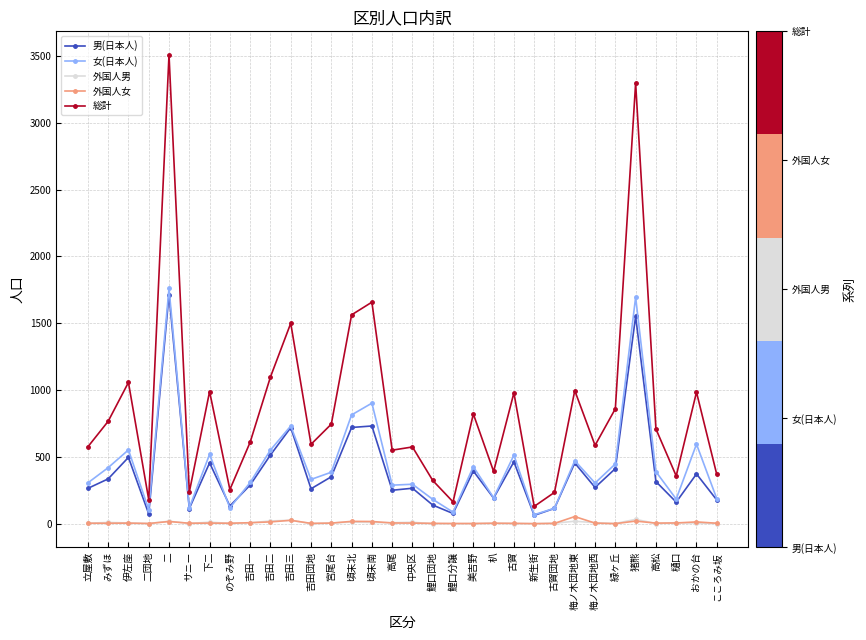

Is the value of 外国人男 at 美吉野 greater than the value of 外国人女 at 梅ノ木団地東?

No